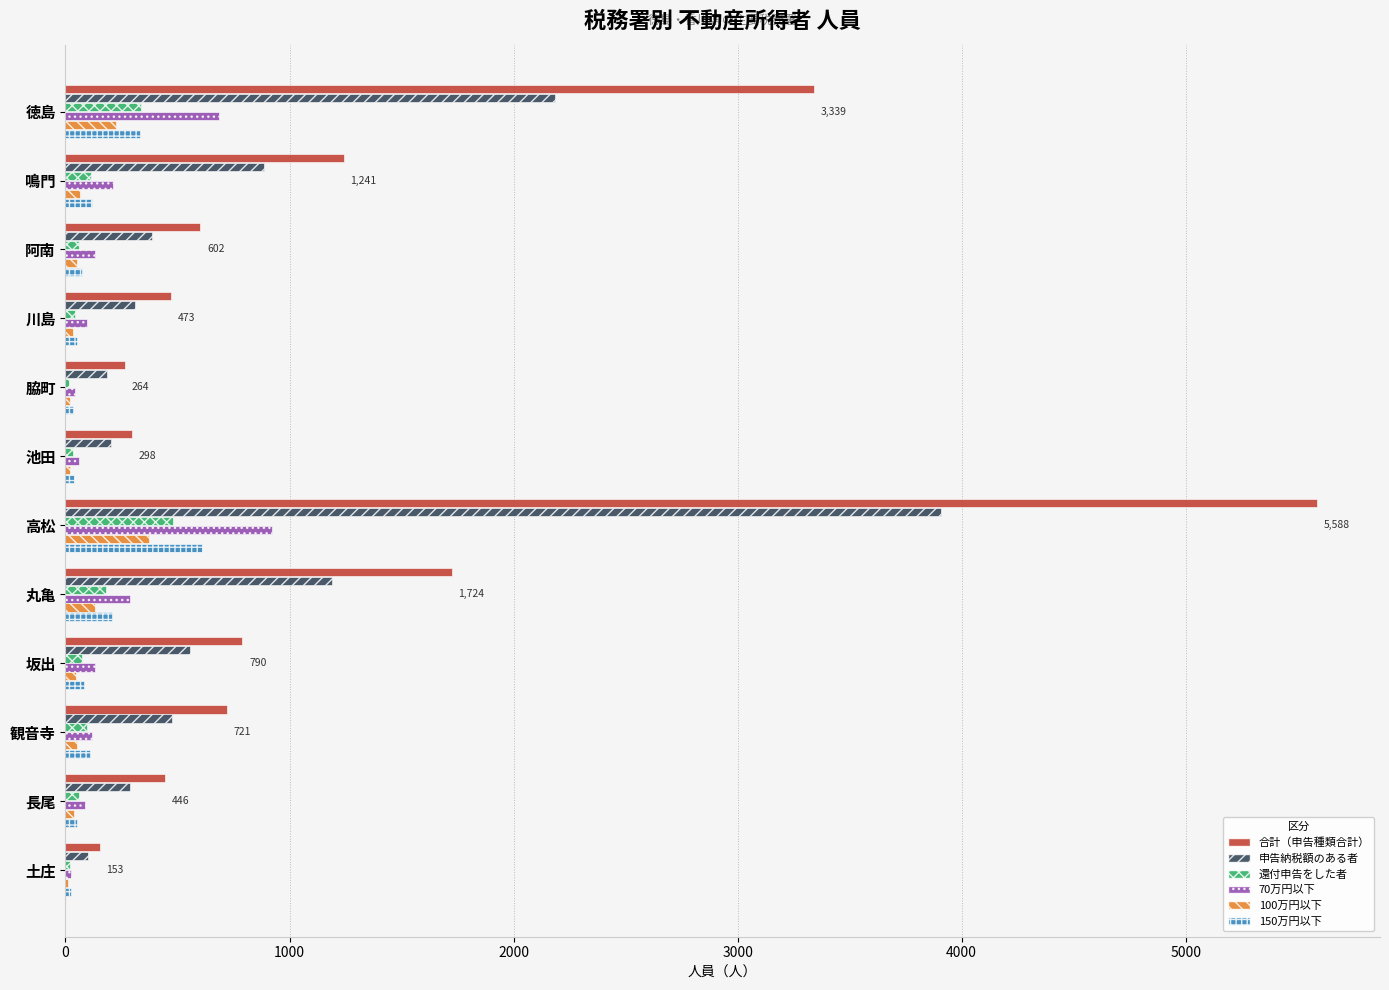

Which series has the largest total across all categories?

合計（申告種類合計）